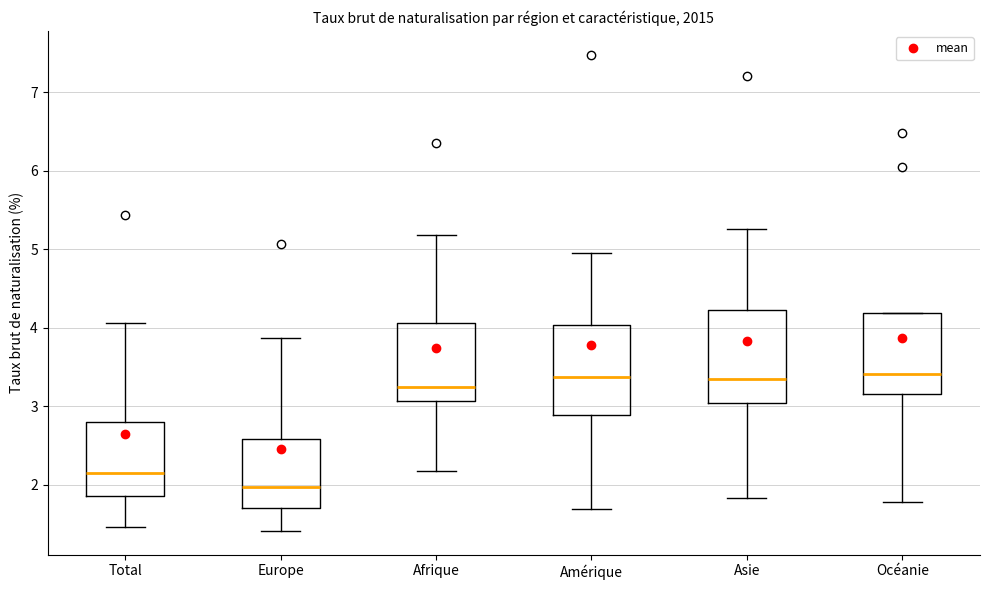

Where is the lower edge of the box for Amérique on the y-axis? The values are not printed on the chart, so give them approximately, as read against the axis.

2.9